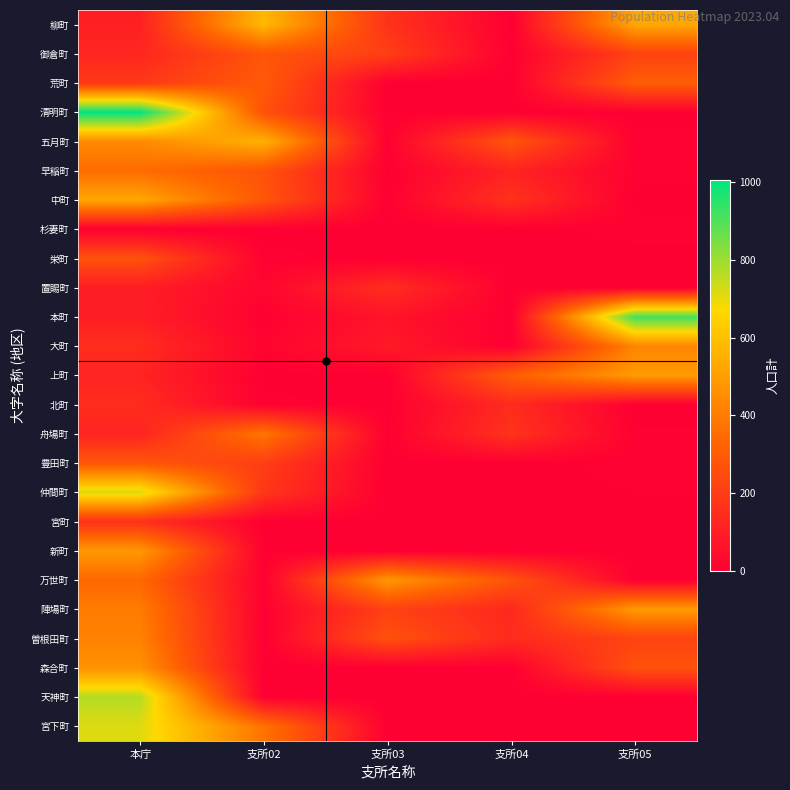

What is the difference between the highest and lowest values at 支所04?

309